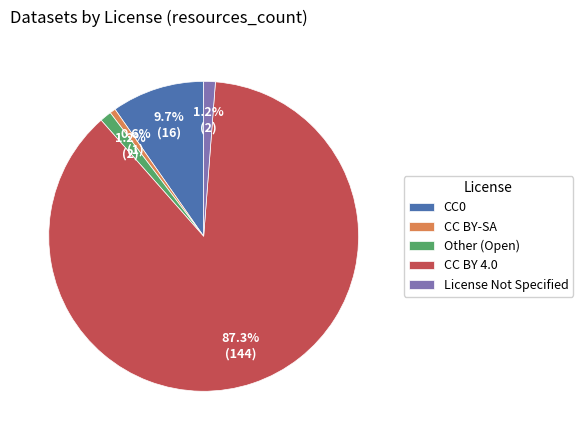

What is the smallest slice in the pie chart?

CC BY-SA